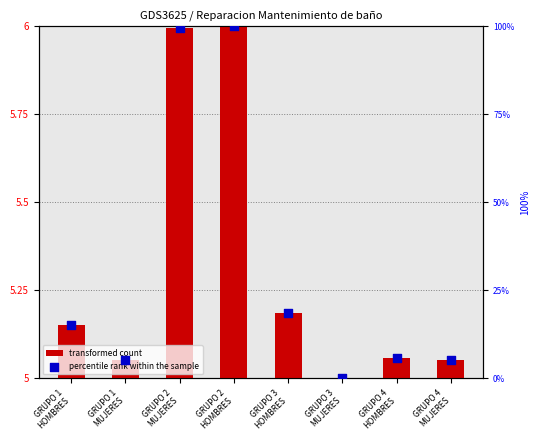

Which series contains the highest Y value?

percentile rank within the sample